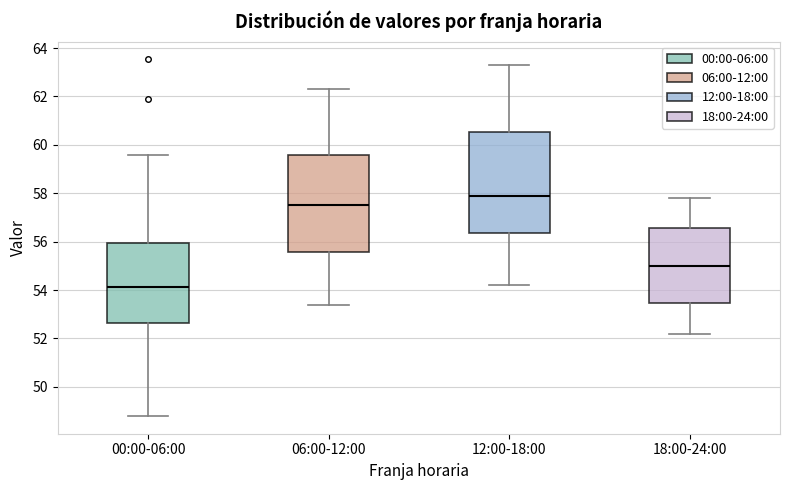

Where does the lower whisker of the box for 12:00-18:00 end on the y-axis? The values are not printed on the chart, so give them approximately, as read against the axis.

54.2